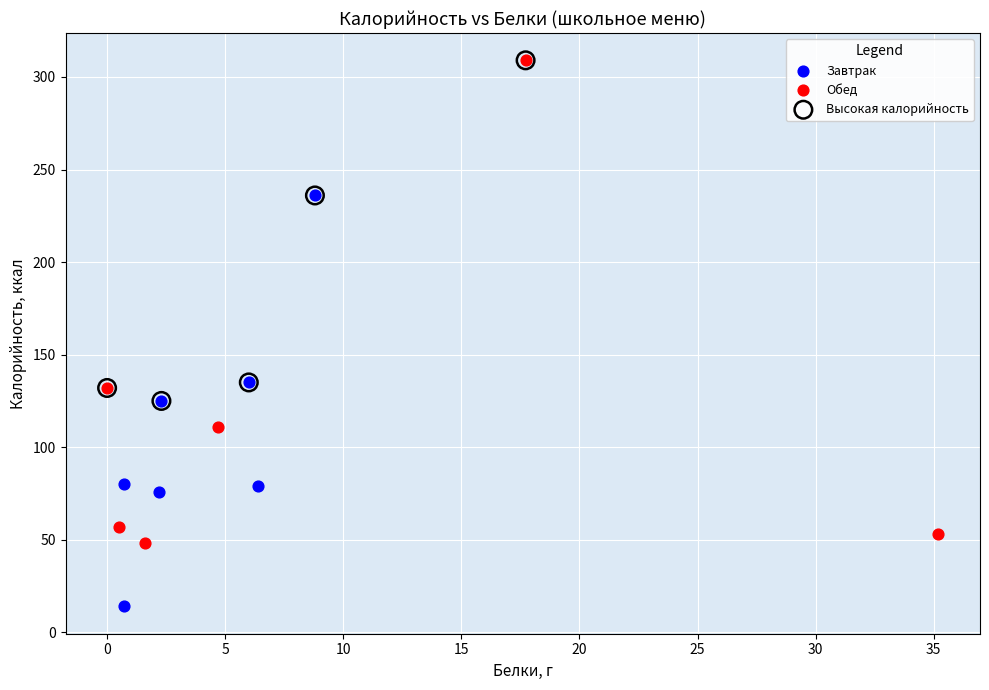

Which series has the widest spread of Y values?

Обед